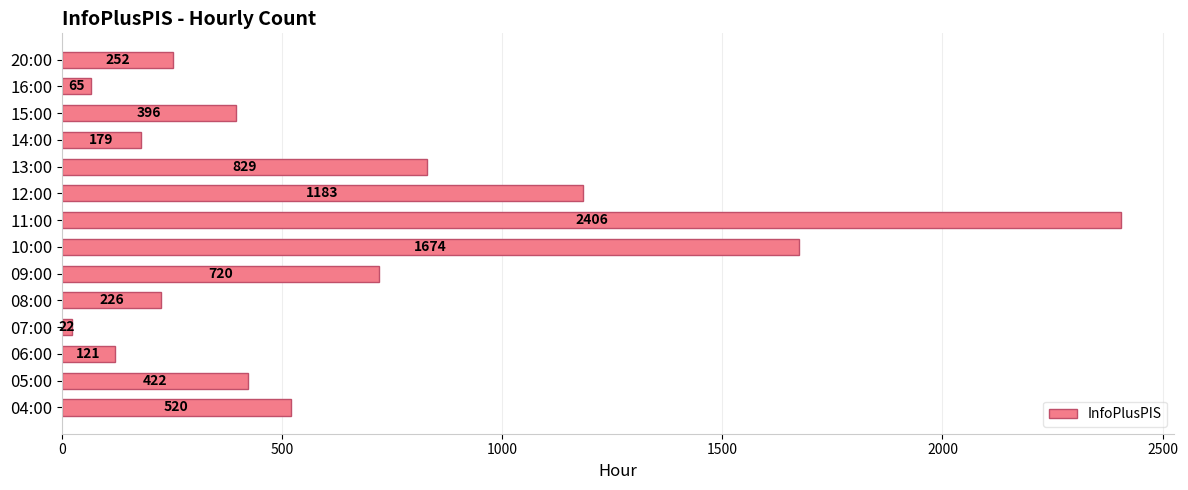

True or false: the data shows 22 at 07:00.

True